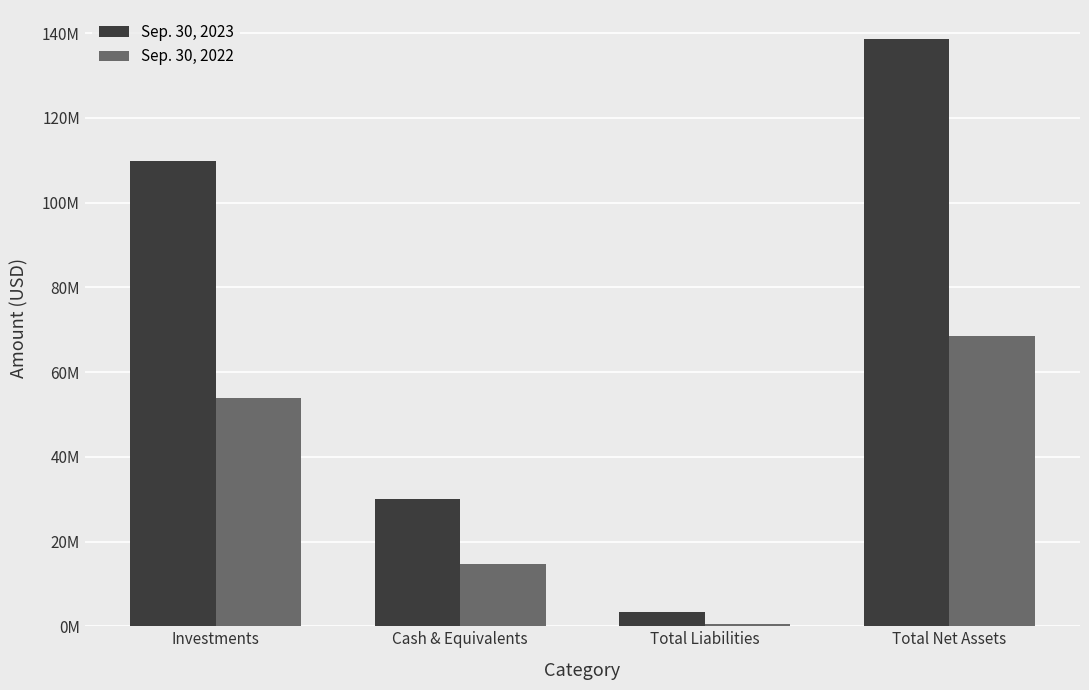

Between Total Net Assets and Total Liabilities, which is larger?

Total Net Assets